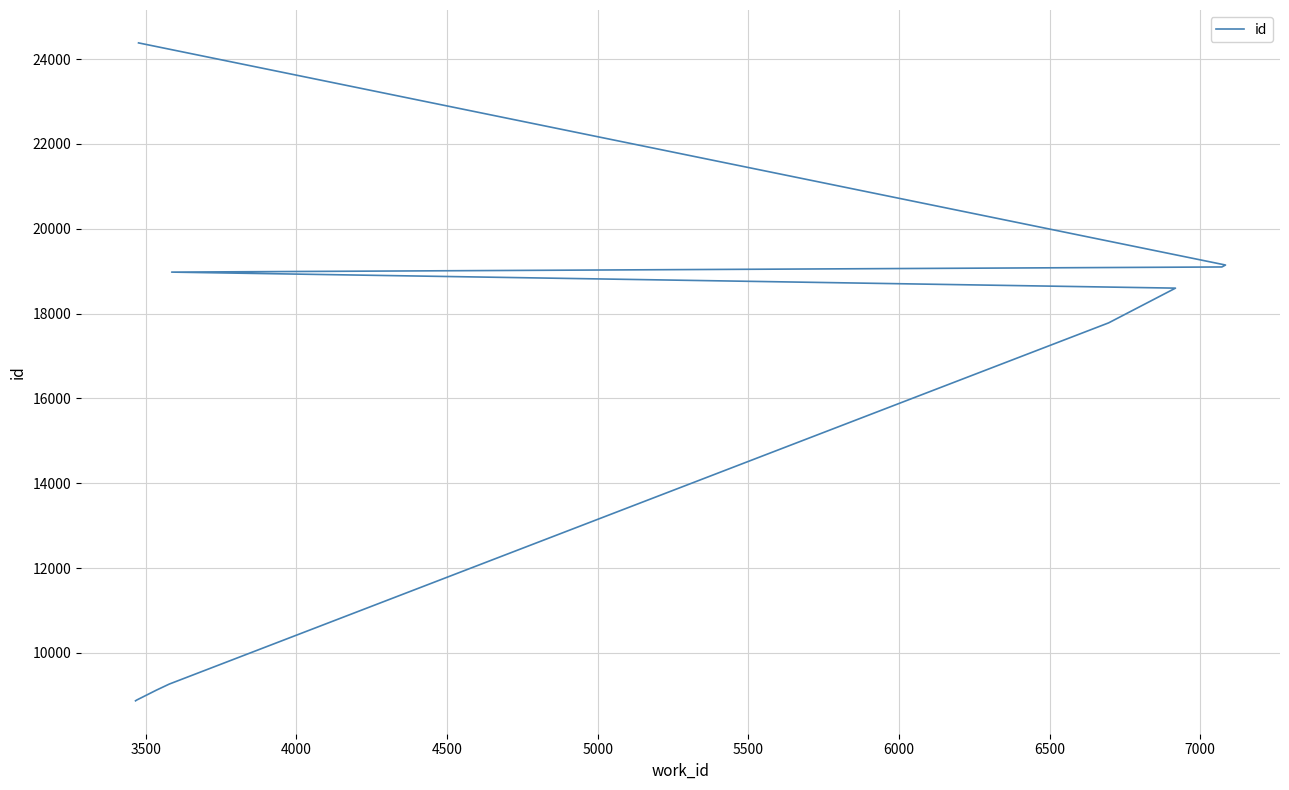

Which has a higher value, 6000 or 4000?

6000